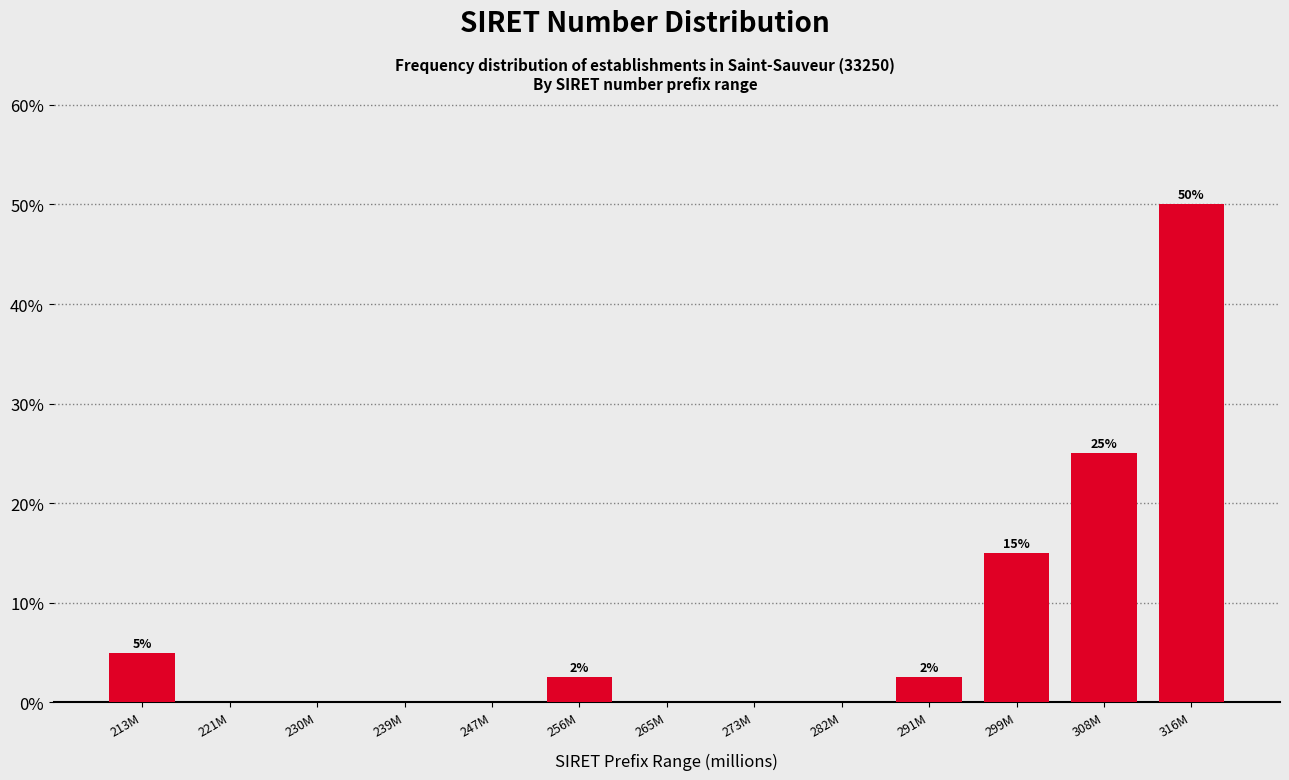

Reading right to left, list all the values displayed in this chart.

316M=50.0	308M=25.0	299M=15.0	291M=2.5	282M=0.0	273M=0.0	265M=0.0	256M=2.5	247M=0.0	239M=0.0	230M=0.0	221M=0.0	213M=5.0